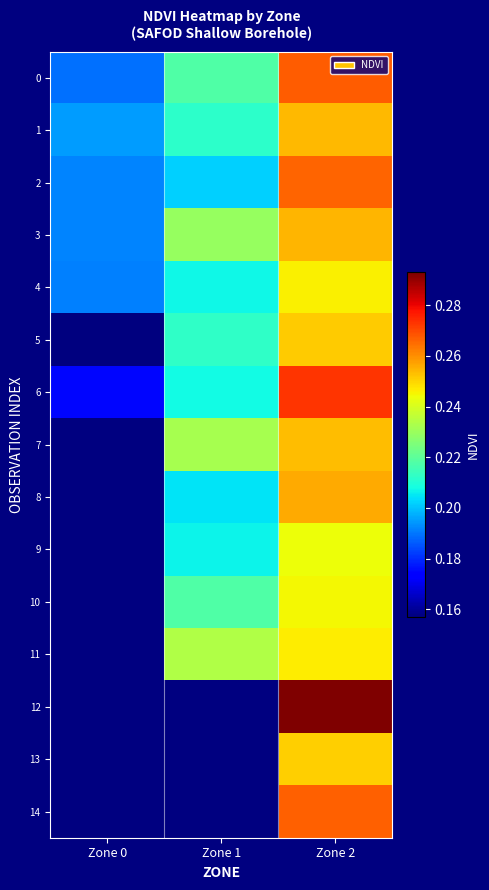

List the labels in order of 9 value, smallest first.

Zone 0, Zone 1, Zone 2